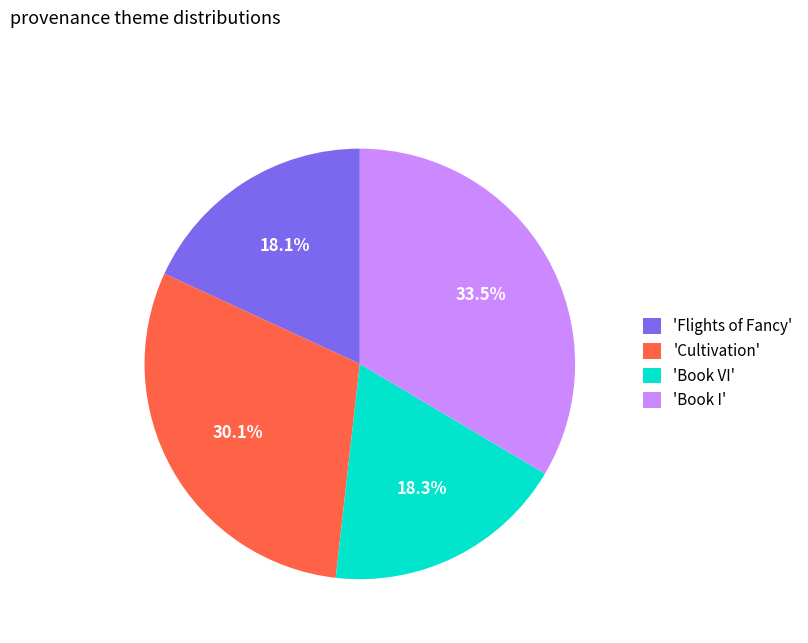

What portion of the pie excludes 'Book VI'?

81.7%